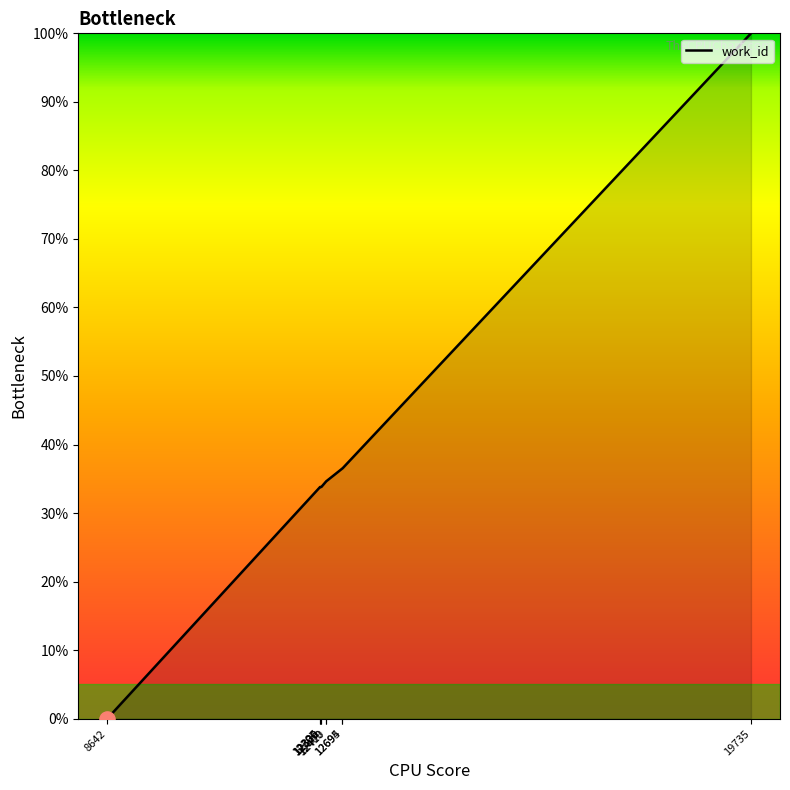

Which has a higher value, 19735 or 8642?

19735